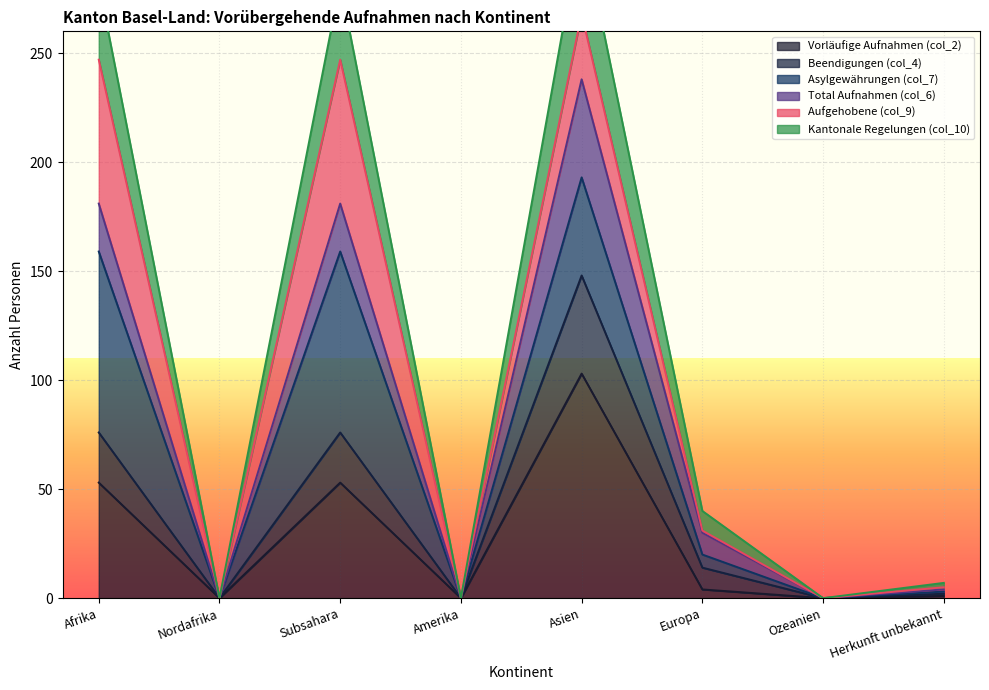

The Vorläufige Aufnahmen (col_2) series shows 0 at Amerika. True or false?

True